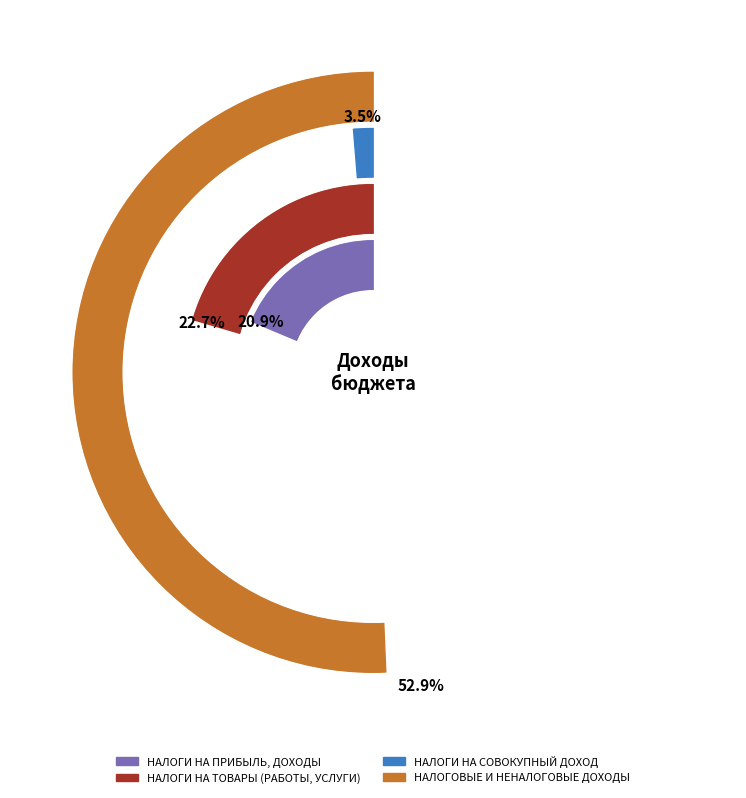

Which slice is the largest?

НАЛОГОВЫЕ И НЕНАЛОГОВЫЕ ДОХОДЫ